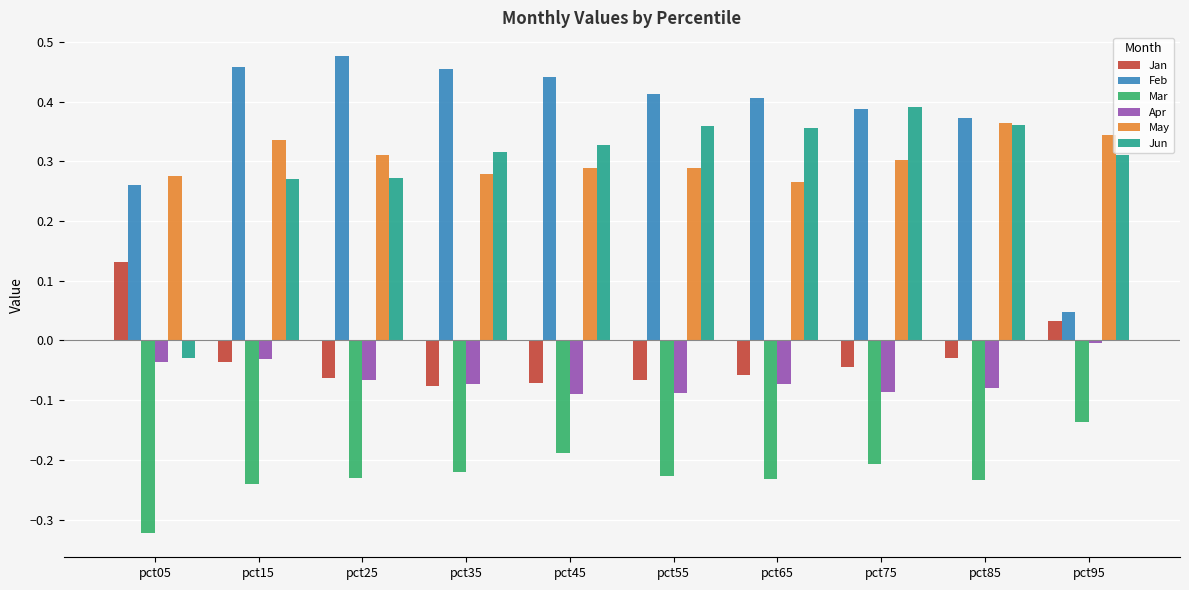

How many values in Jan are above zero?

2